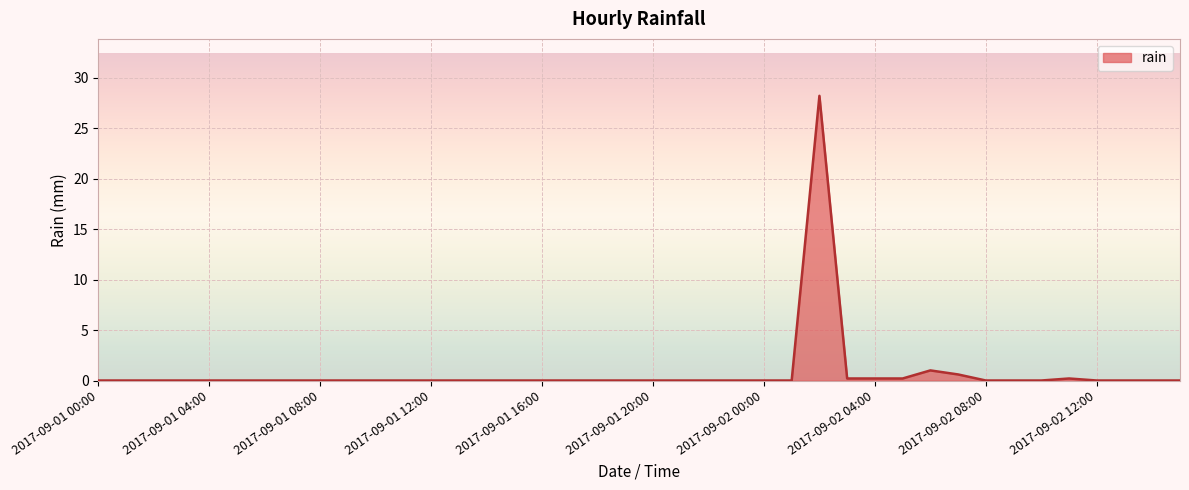

Reading left to right, what are all the values shown in this chart?

0.0	0.0	0.0	0.0	0.0	0.0	0.0	0.0	0.0	0.0	0.0	0.0	0.0	0.0	0.0	0.0	0.0	0.0	0.0	0.0	0.0	0.0	0.0	0.0	0.0	0.0	28.2	0.2	0.2	0.2	1.0	0.6	0.0	0.0	0.0	0.2	0.0	0.0	0.0	0.0